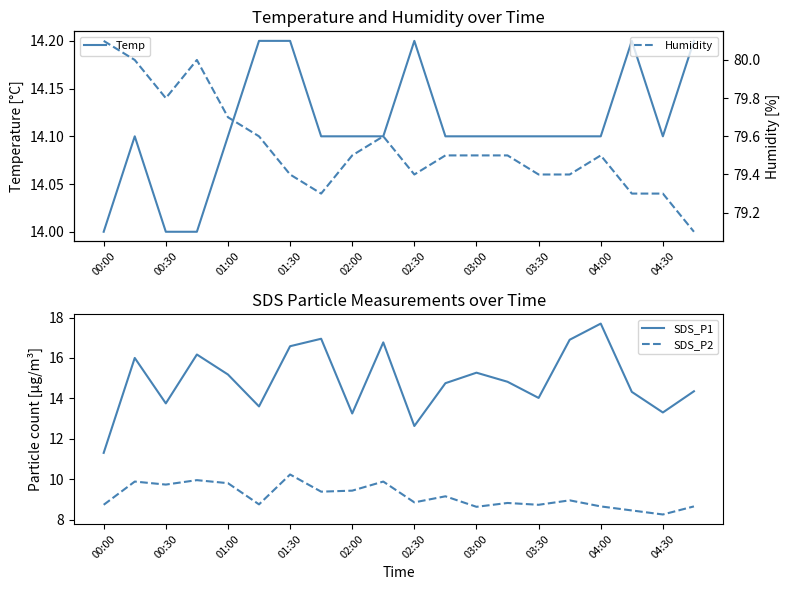

What is the value of the SDS_P1 point at the 11th from the left?

12.6